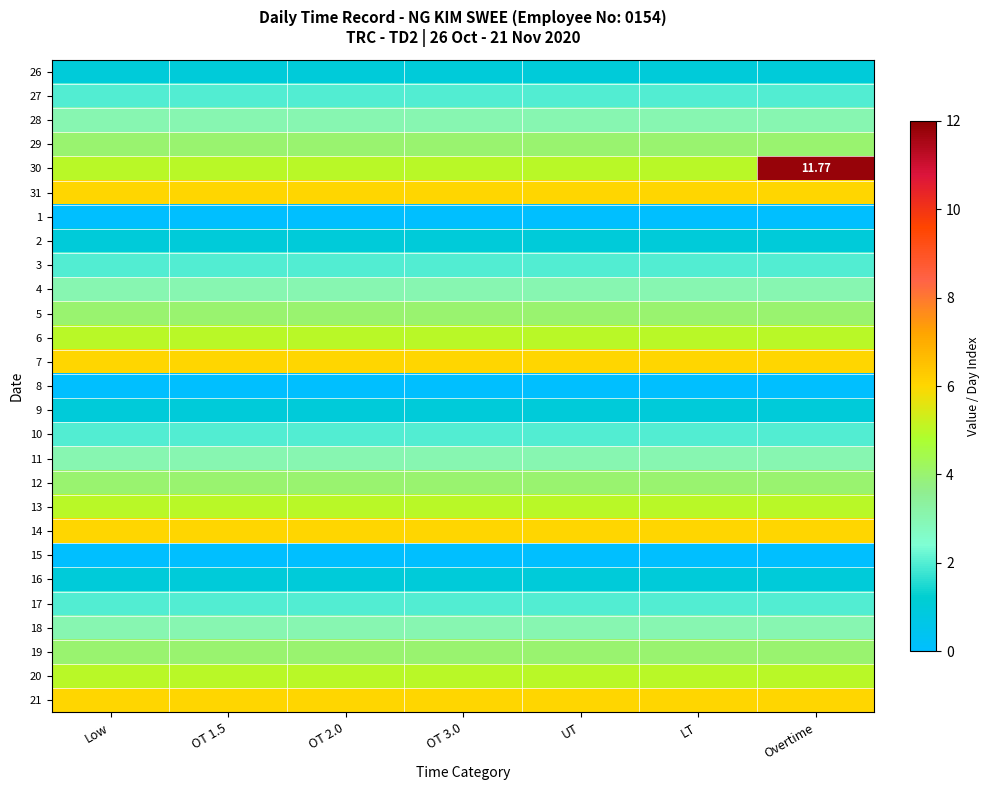

Which series has the largest total across all categories?

31